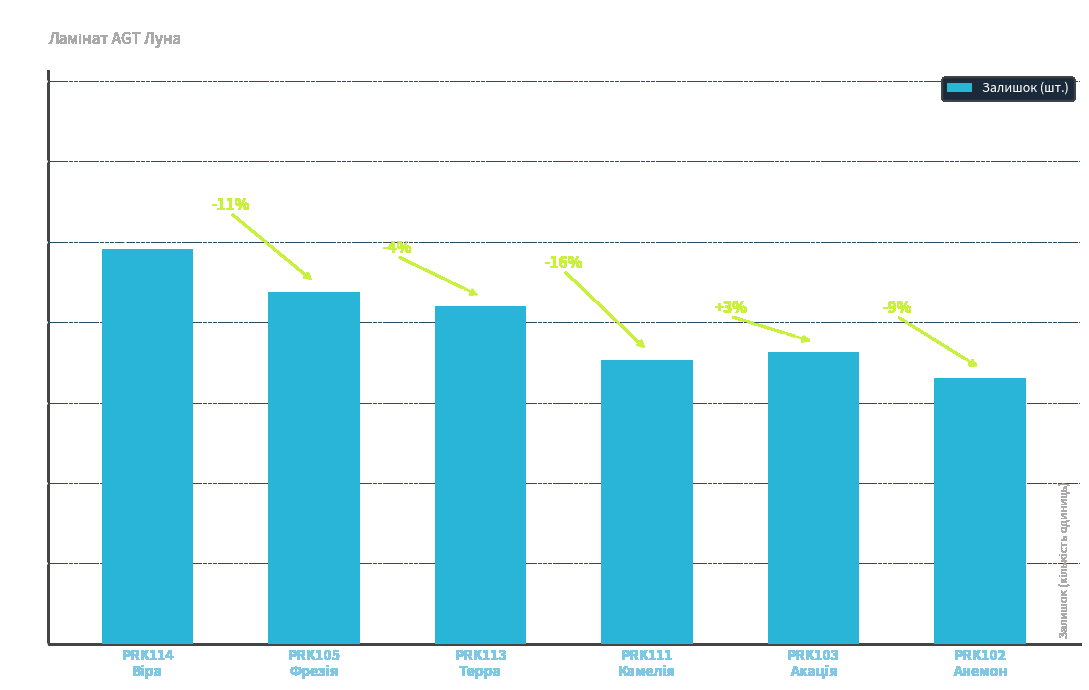

Are the bars horizontal?

No